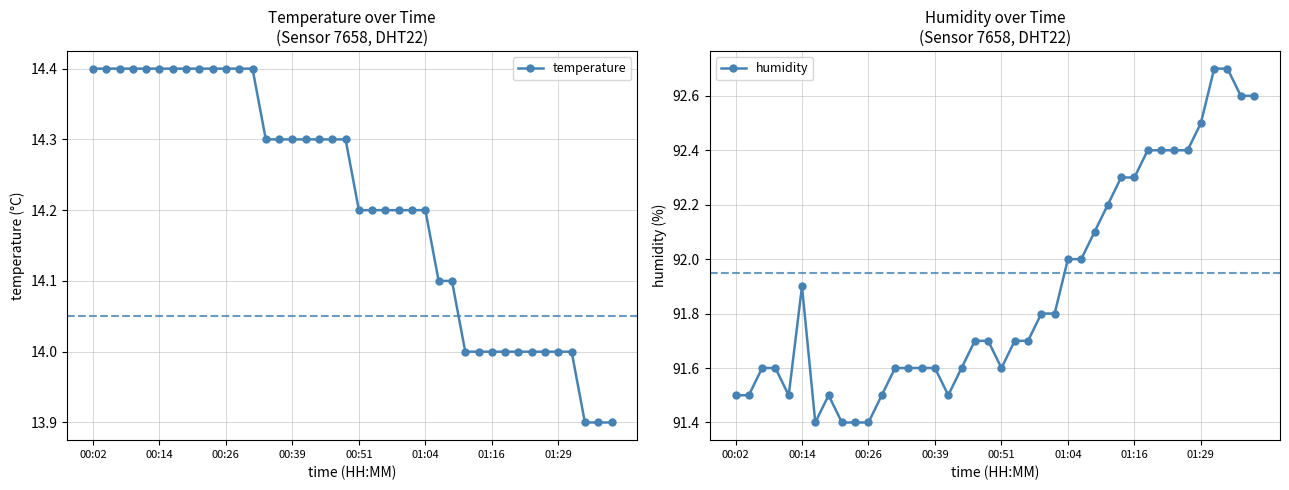

What is the sum of all temperature values?

568.4